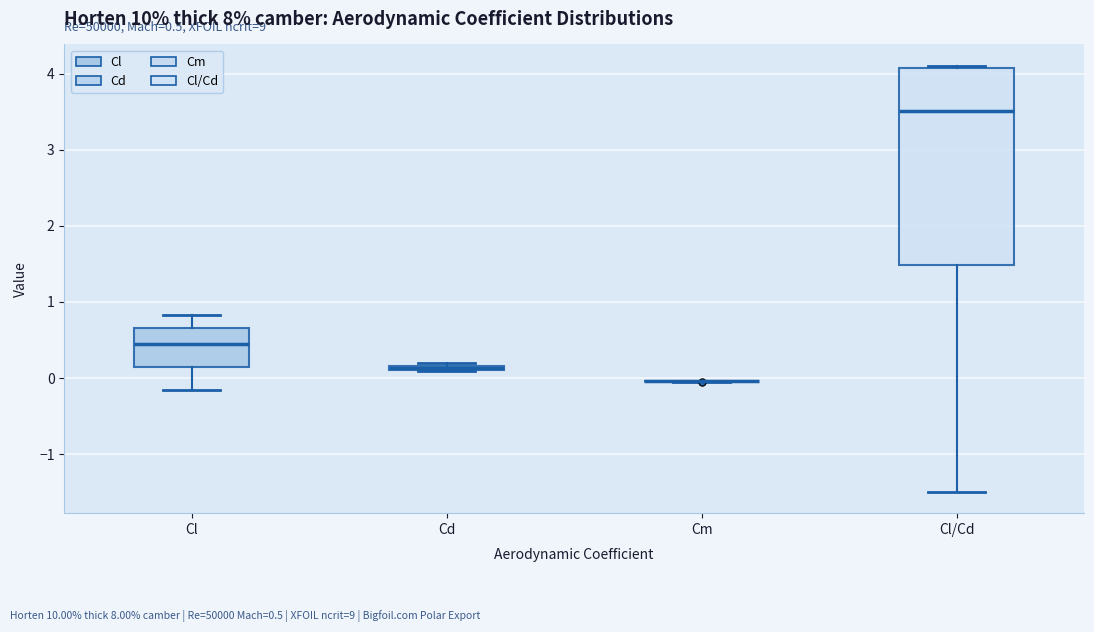

Comparing the boxes themselves (not the whiskers), which one is the tallest?

Cl/Cd